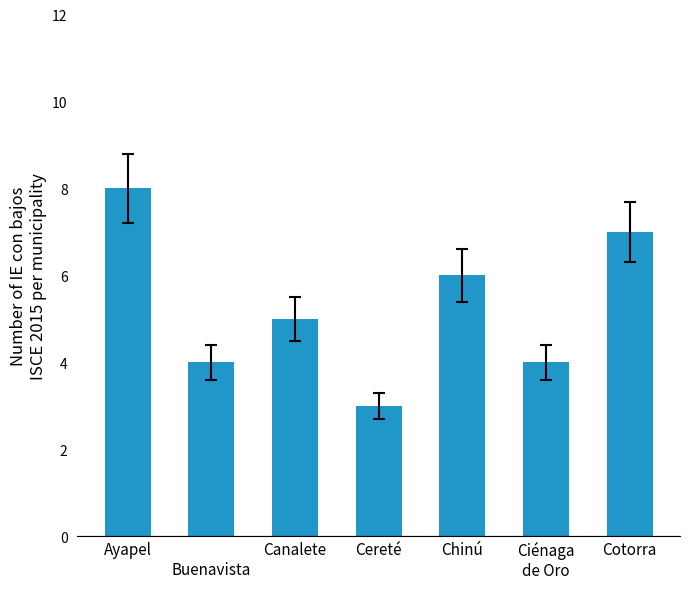

The chart shows a value of 4 at 
Buenavista. True or false?

True